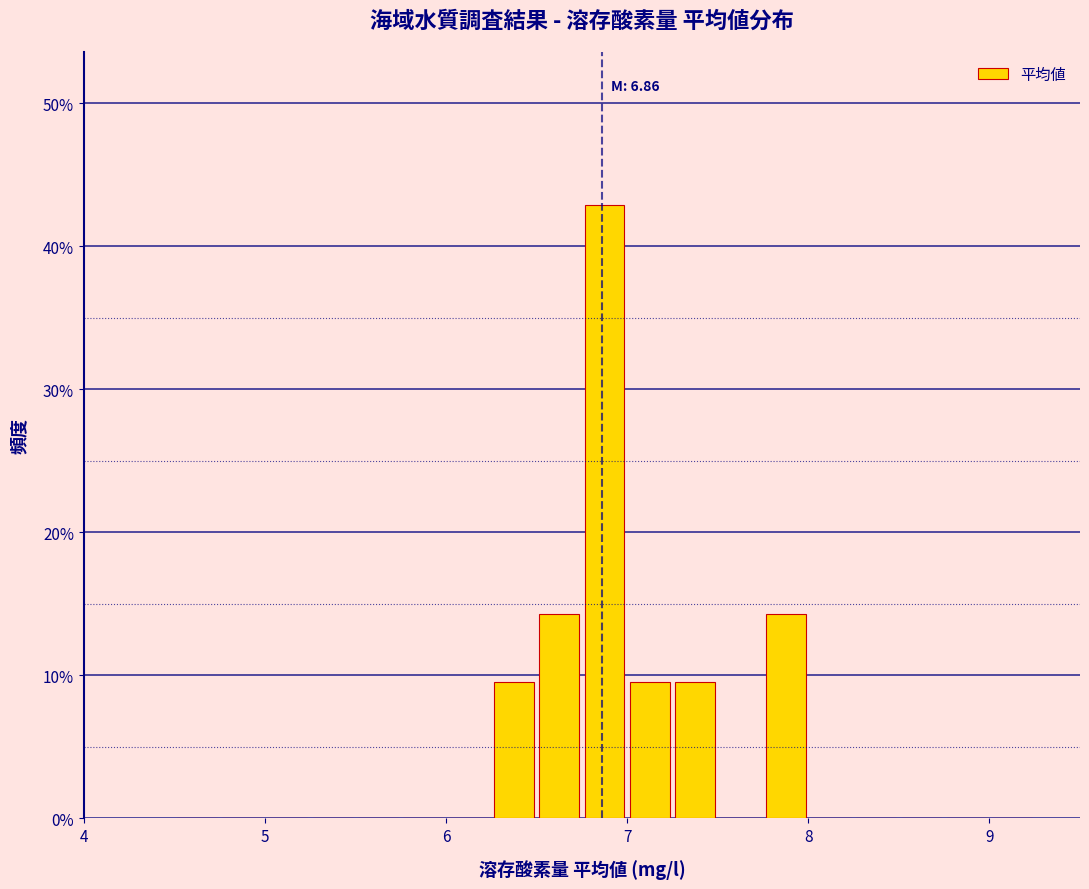

Read against the x-axis, roughly where is the centre of the tallest bar?

6.9